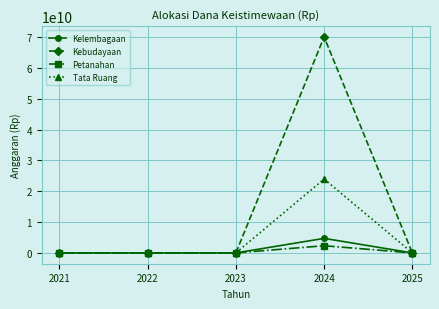

Which series has the largest range (max minus min)?

Kebudayaan